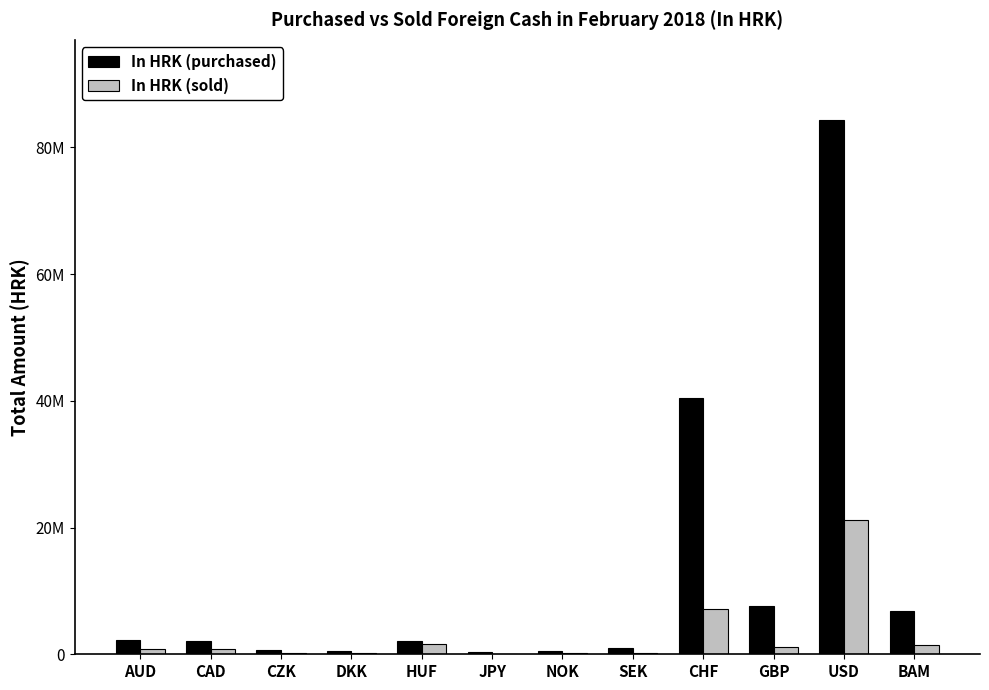

What are all the series names shown in the legend?

In HRK (purchased), In HRK (sold)